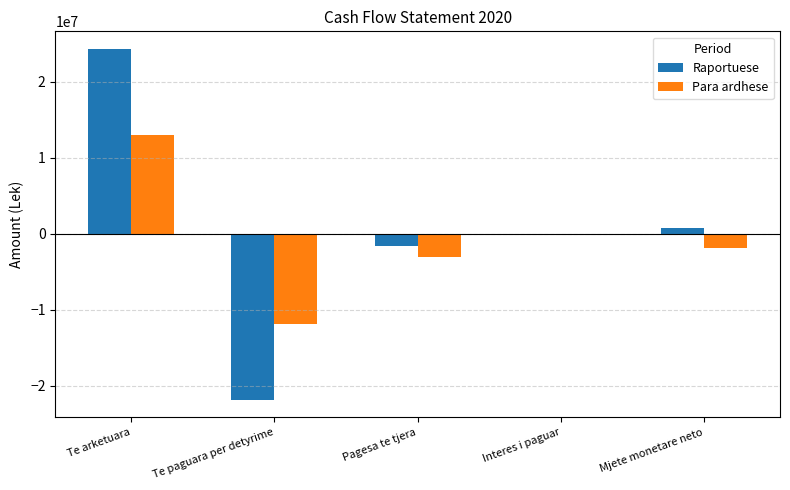

Is the value of Para ardhese at Te arketuara greater than the value of Raportuese at Te paguara per detyrime?

Yes